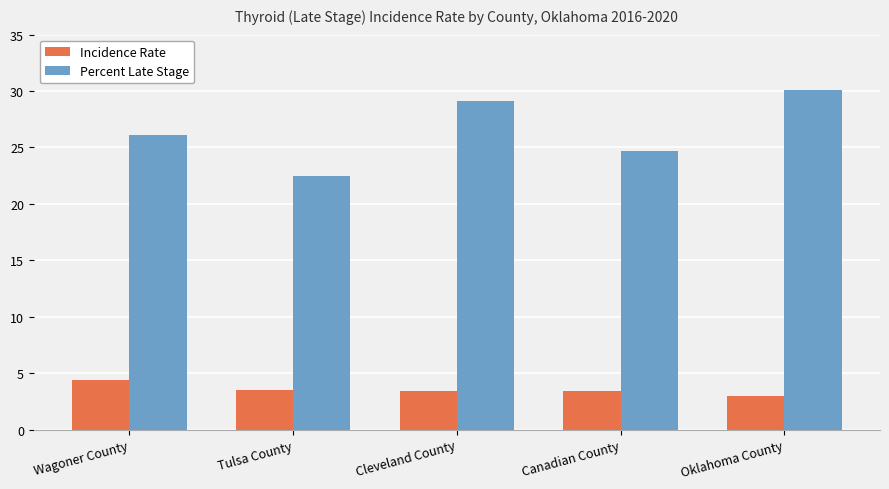

How many groups of bars are there?

5